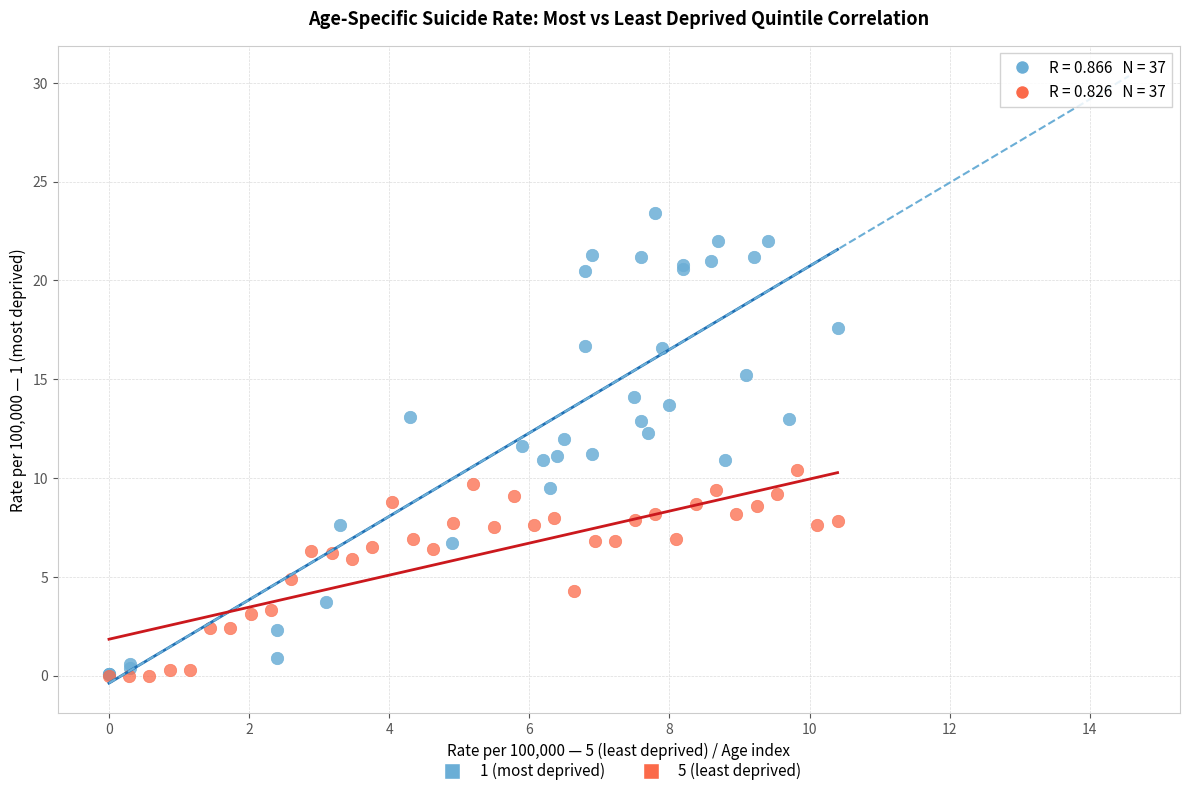

Which series has the widest spread of Y values?

1 (most deprived)